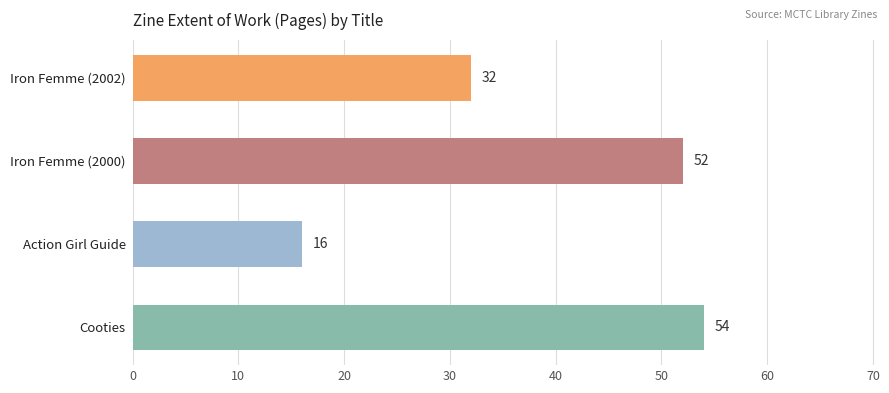

What is the sum of all values?

154